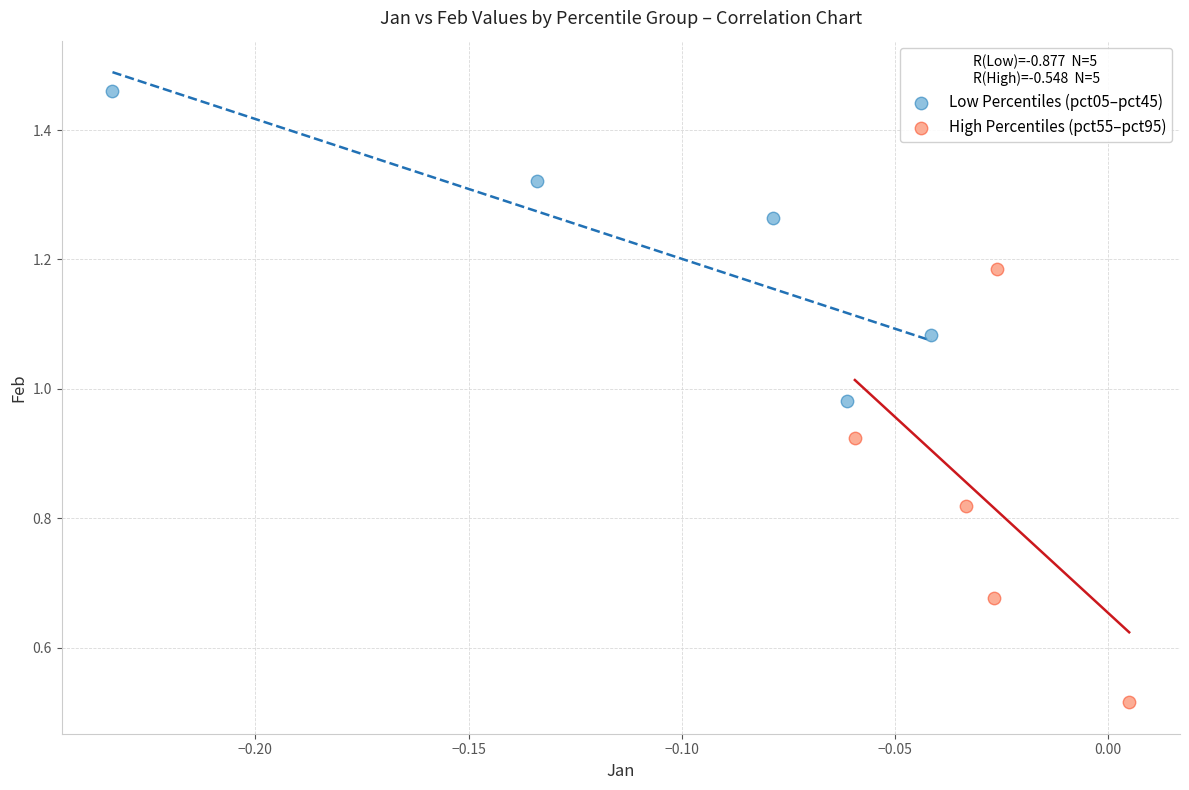

Which series has the widest spread of Y values?

High Percentiles (pct55–pct95)